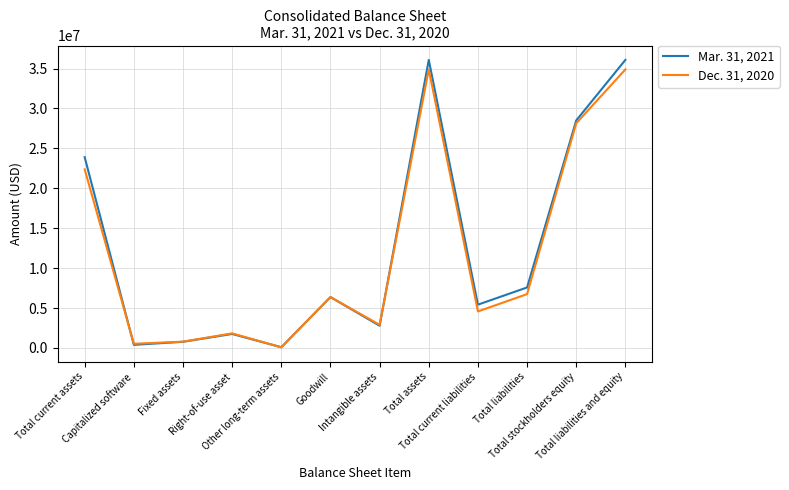

True or false: Dec. 31, 2020 has more than 1 points higher than both neighbors.

True